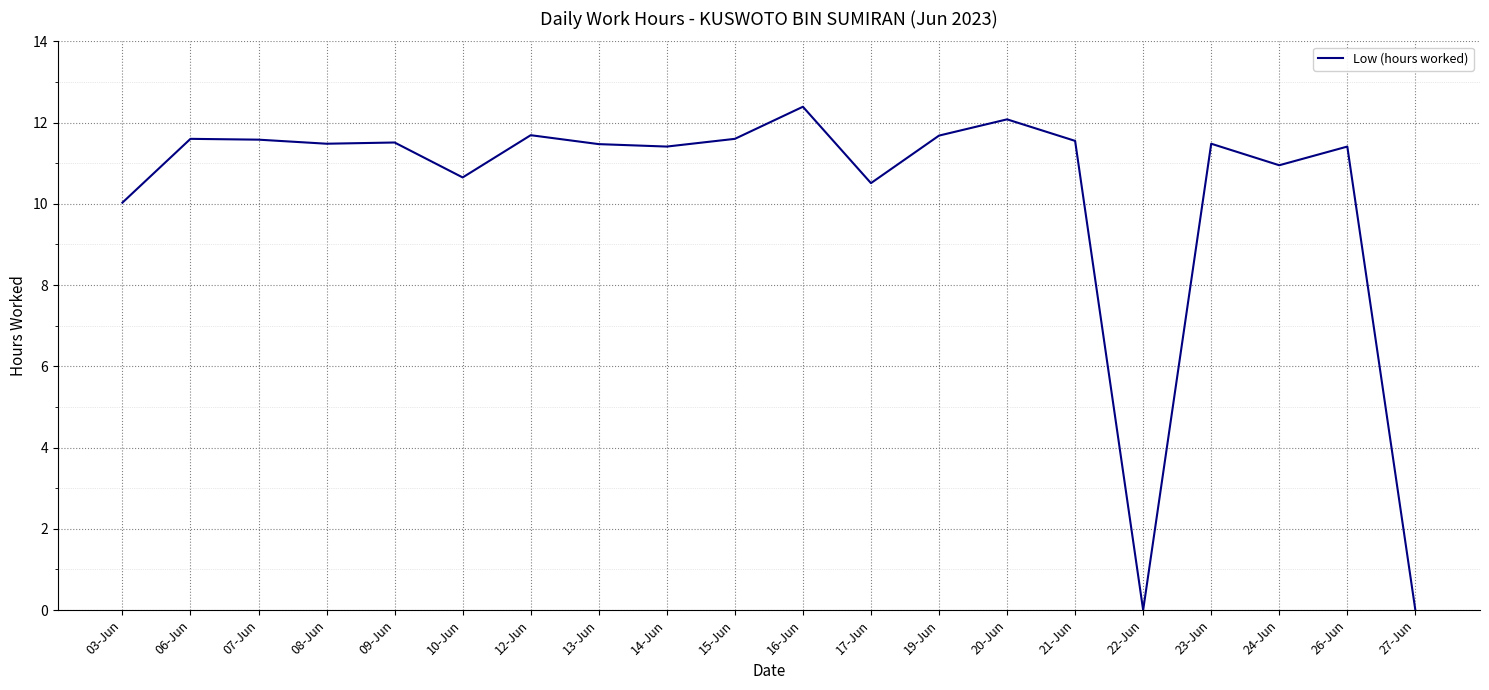

What is the ratio of the value at 15-Jun to the value at 03-Jun?

1.2